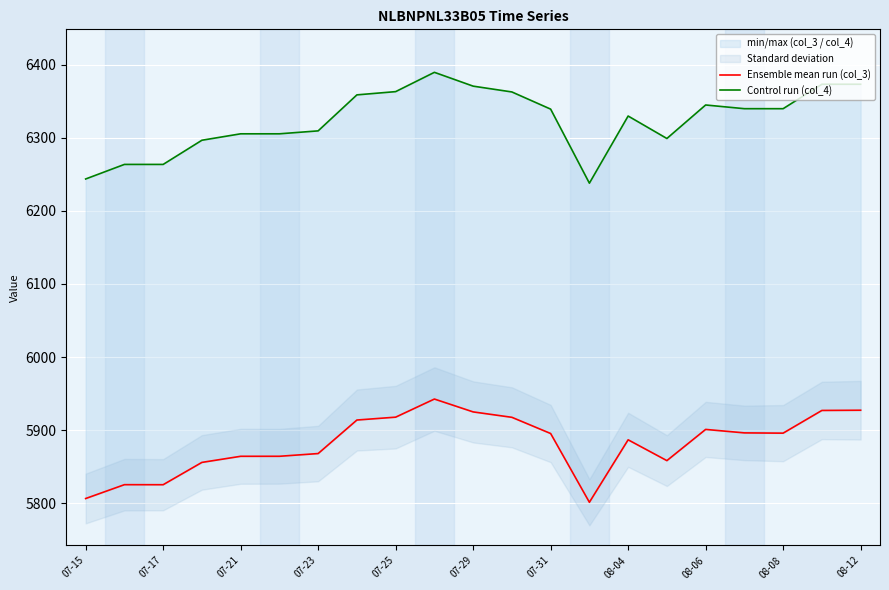

What is the maximum value for Control run (col_4)?

6389.8